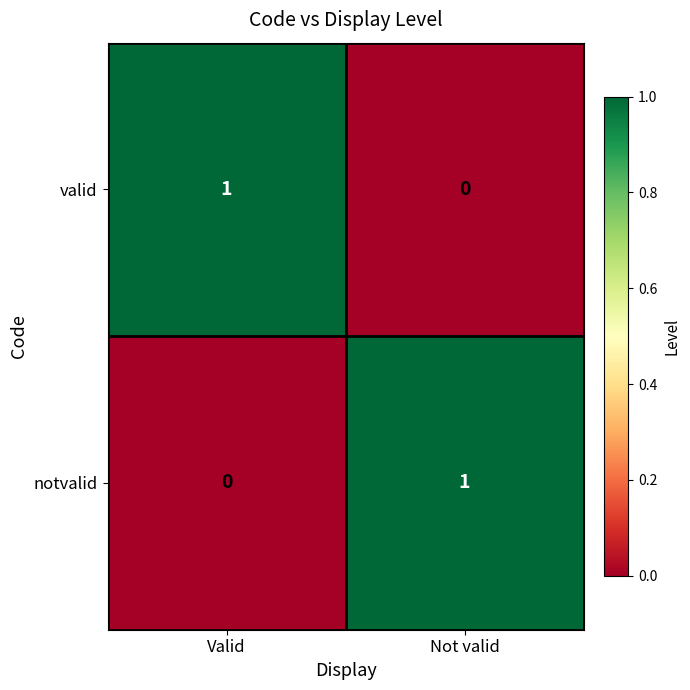

Which category has the lowest value in the valid series?

Not valid